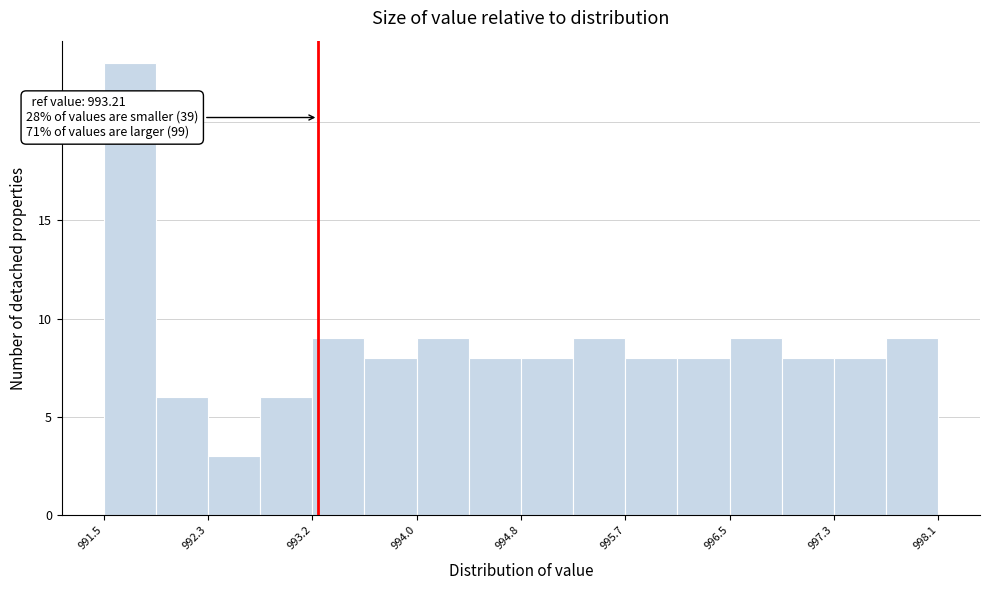

Which range on the x-axis has the tallest bar?

991.5 to 991.9